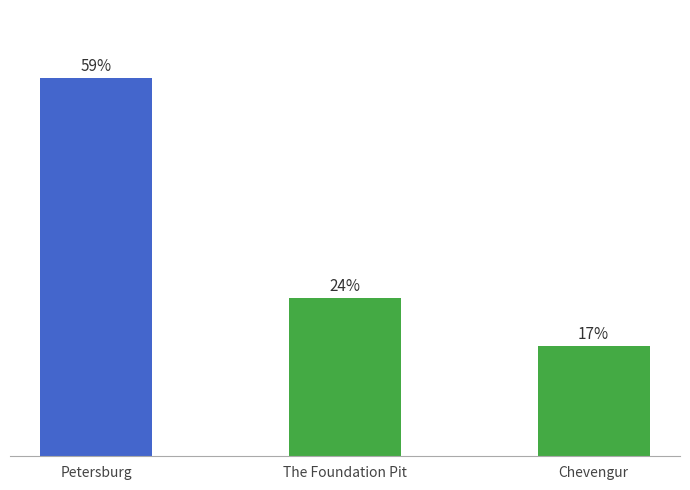

Where is the data nearest to the value 37?

The Foundation Pit